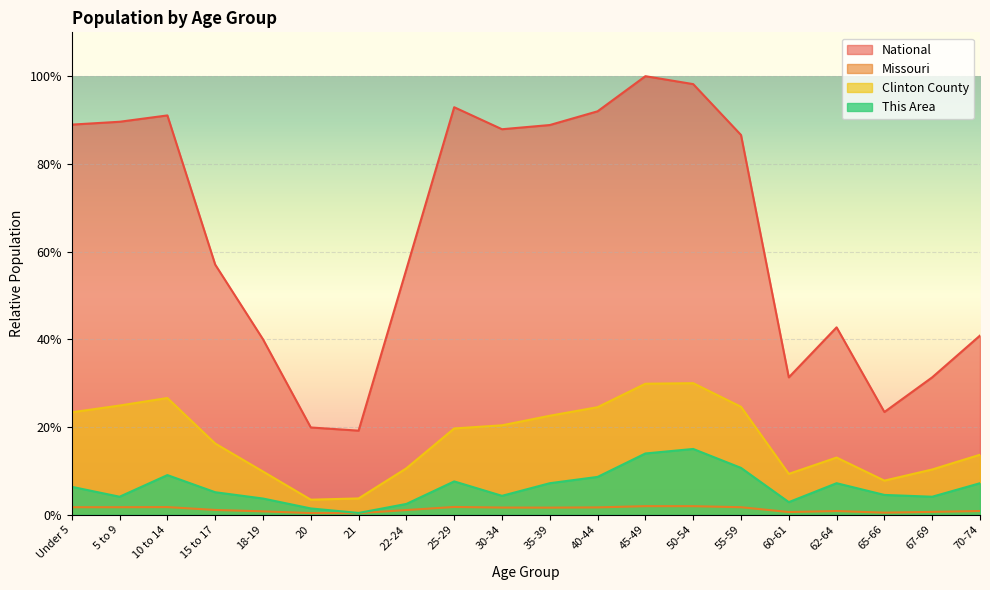

What is the lowest value of the Missouri series?

0.4